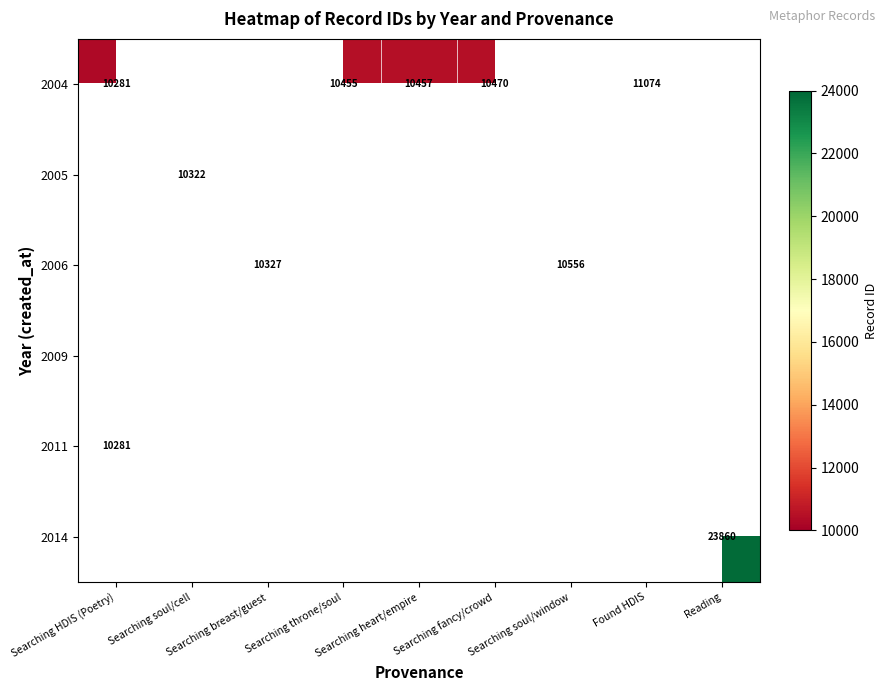

The value of 2014 at Reading is 23860. True or false?

True